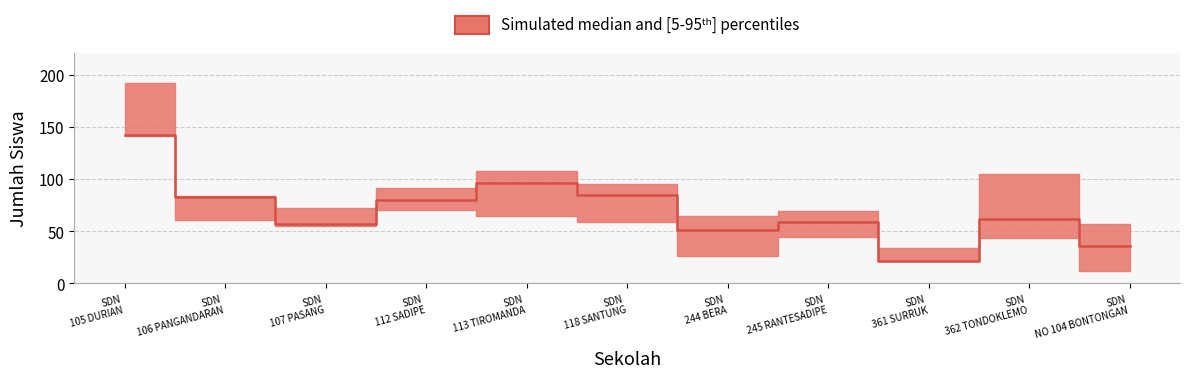

Which label corresponds to the largest value in the chart?

SD NEGERI 105 DURIAN